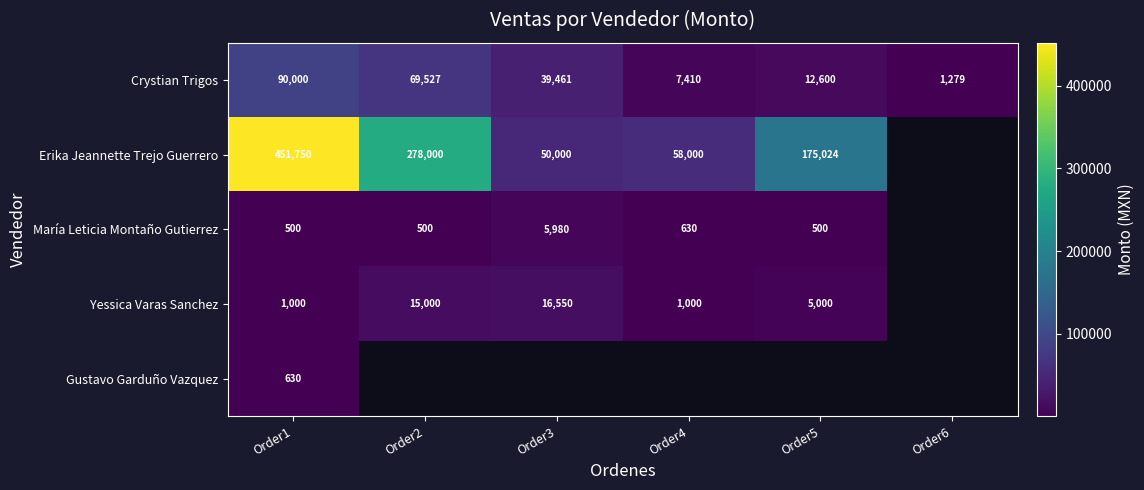

Which category has the lowest value in the Crystian Trigos series?

Order6